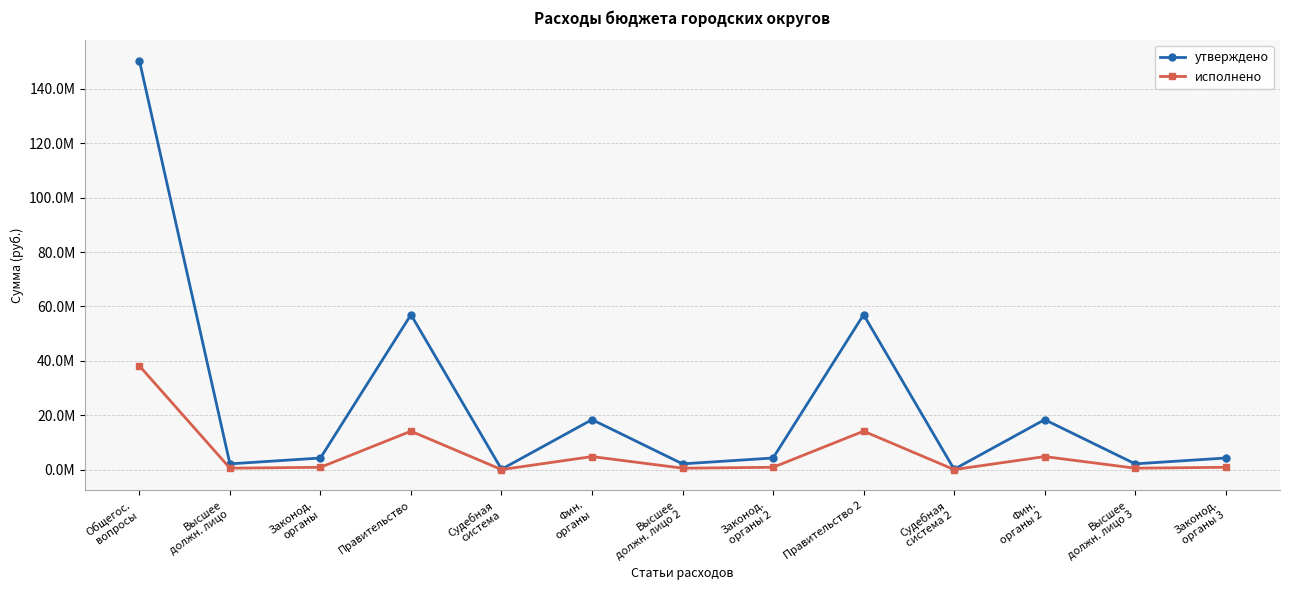

What are all the series names shown in the legend?

утверждено, исполнено